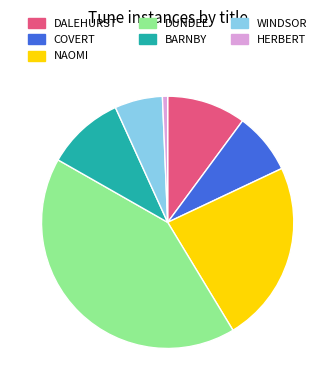

True or false: COVERT accounts for 8% of the total.

True